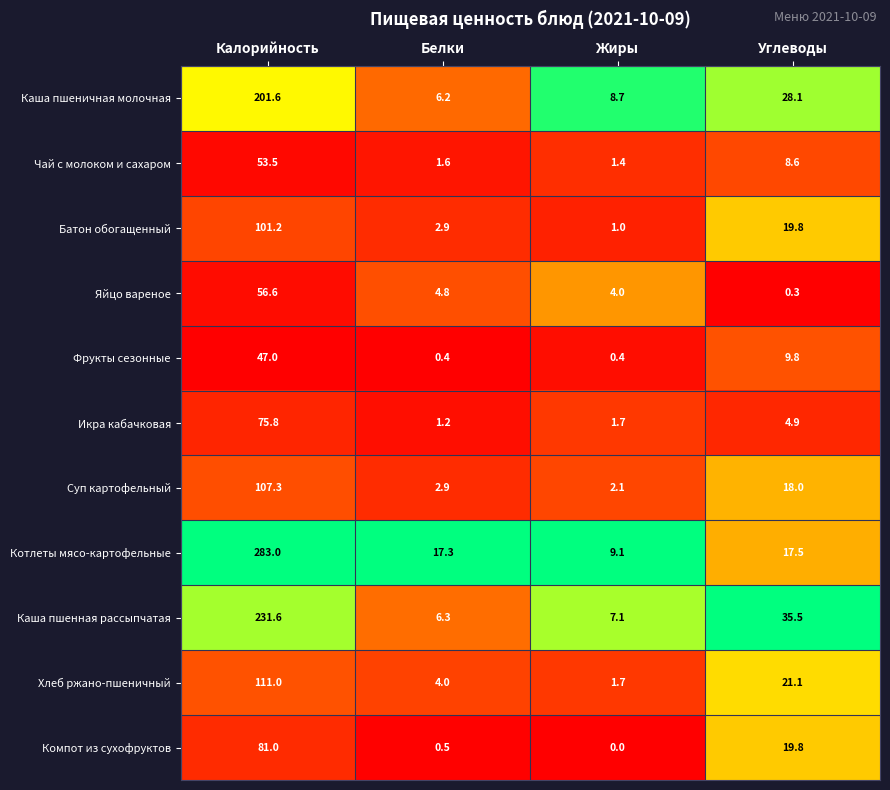

What is the total value across all series at Жиры?

37.2